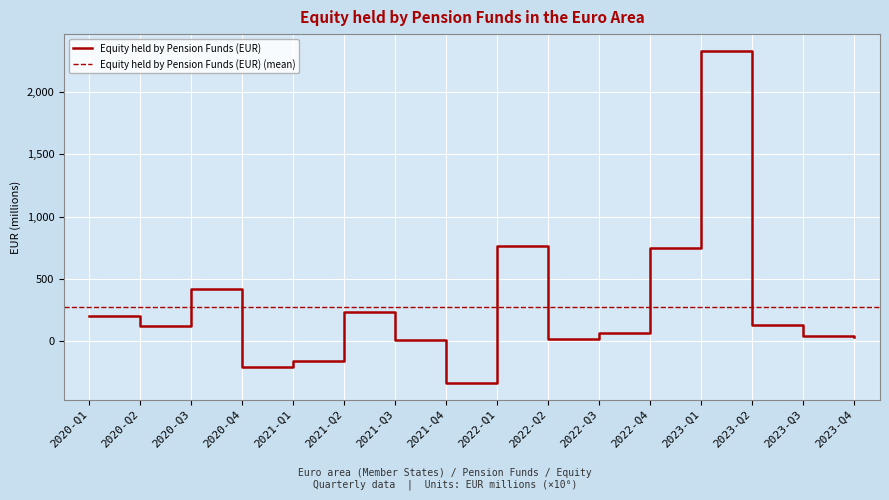

Is it true that the value at 2022-Q4 is 749.7?

True